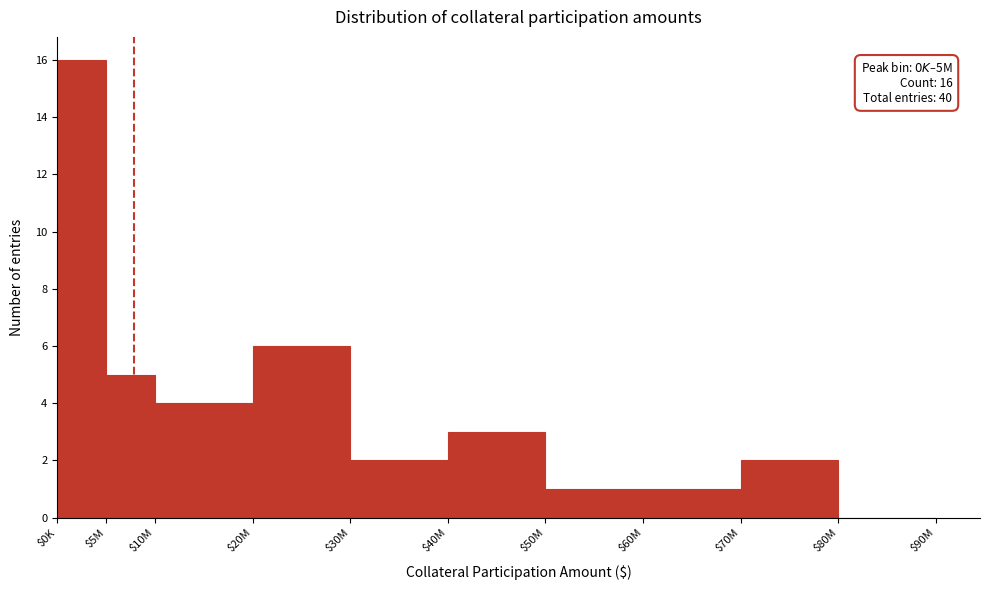

The chart shows a value of 1 at $40M. True or false?

False